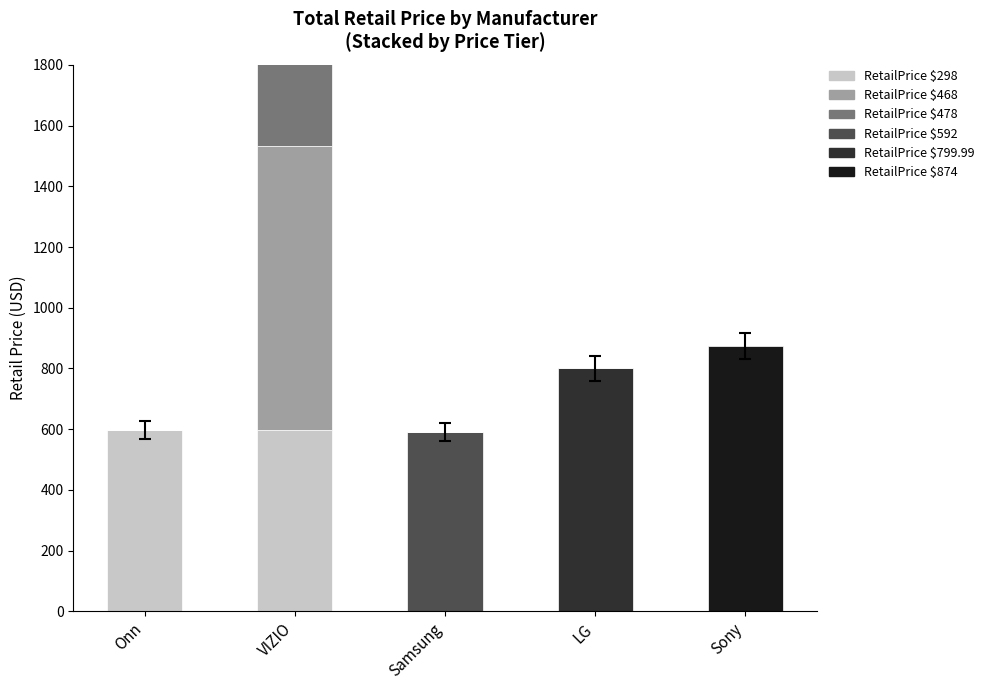

How many bars are there in total?

30